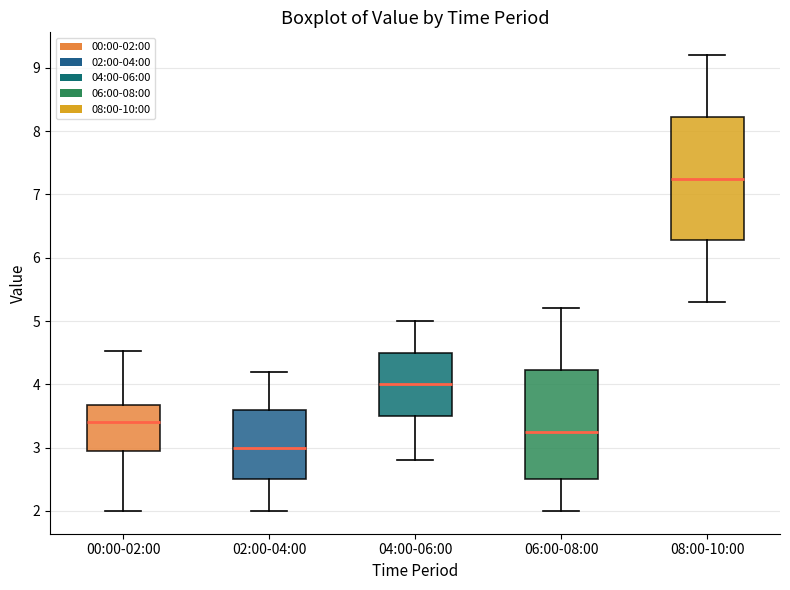

Which box has the highest median line?

08:00-10:00